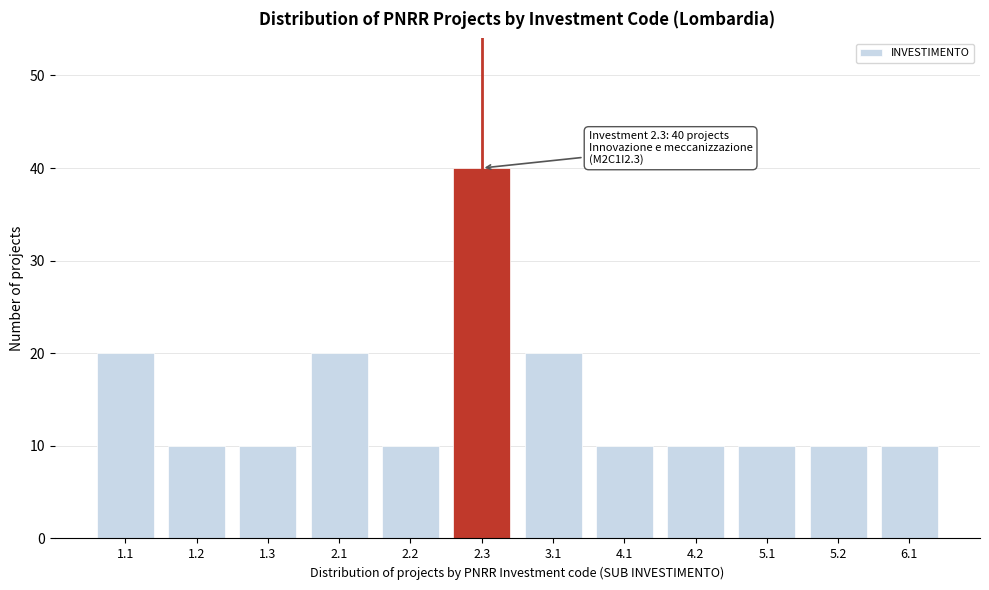

Reading left to right, extract all data points from this chart.

1.1=20	1.2=10	1.3=10	2.1=20	2.2=10	2.3=40	3.1=20	4.1=10	4.2=10	5.1=10	5.2=10	6.1=10